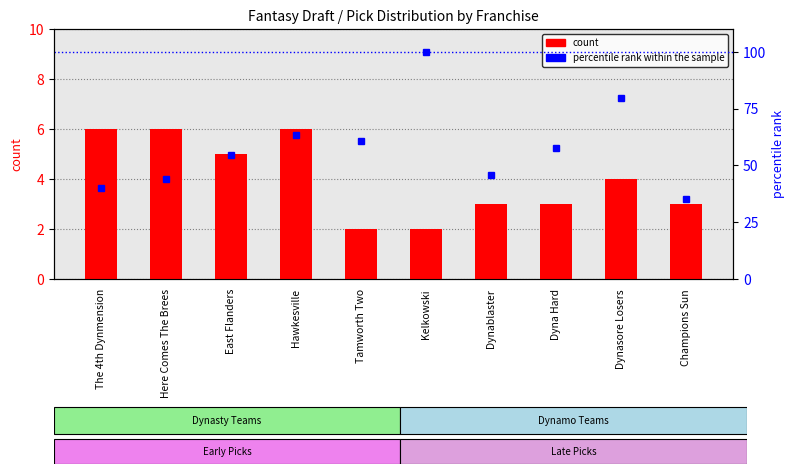

What is the total value across all series at Here Comes The Brees?

50.1